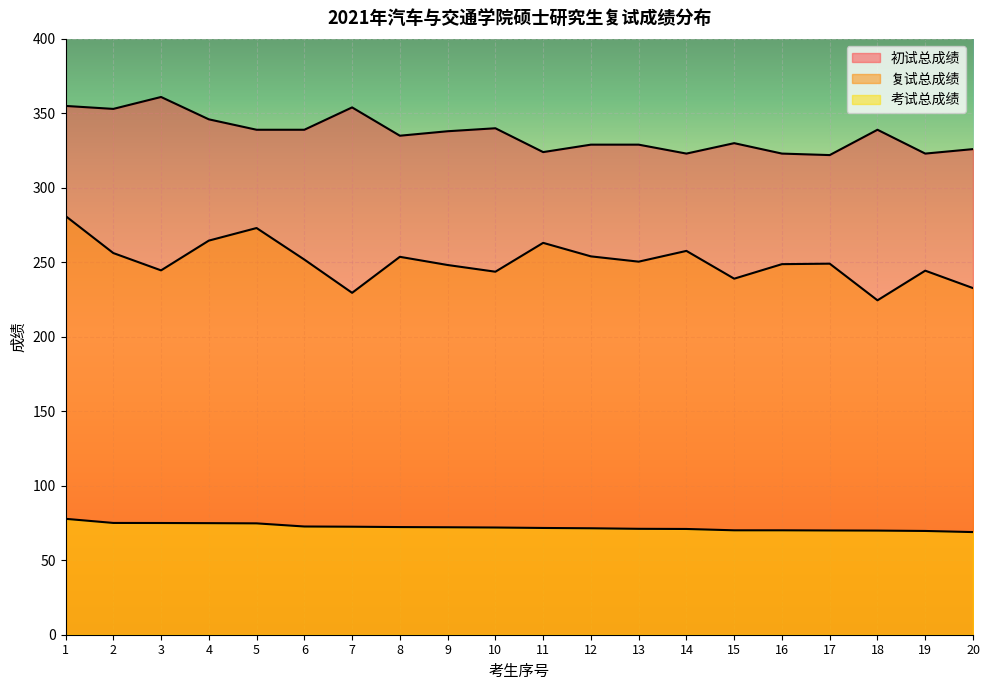

Reading right to left, extract all data points from this chart.

初试总成绩: 326.0	323.0	339.0	322.0	323.0	330.0	323.0	329.0	329.0	324.0	340.0	338.0	335.0	354.0	339.0	339.0	346.0	361.0	353.0	355.0
复试总成绩: 232.7	244.4	224.5	249.1	248.8	239.0	257.7	250.4	254.0	263.1	243.7	248.2	253.7	229.5	251.8	273.0	264.6	244.6	256.2	281.1
考试总成绩: 68.9	69.7	69.9	70.0	70.1	70.1	71.0	71.1	71.5	71.7	72.0	72.1	72.3	72.5	72.7	74.8	74.9	75.0	75.0	77.8